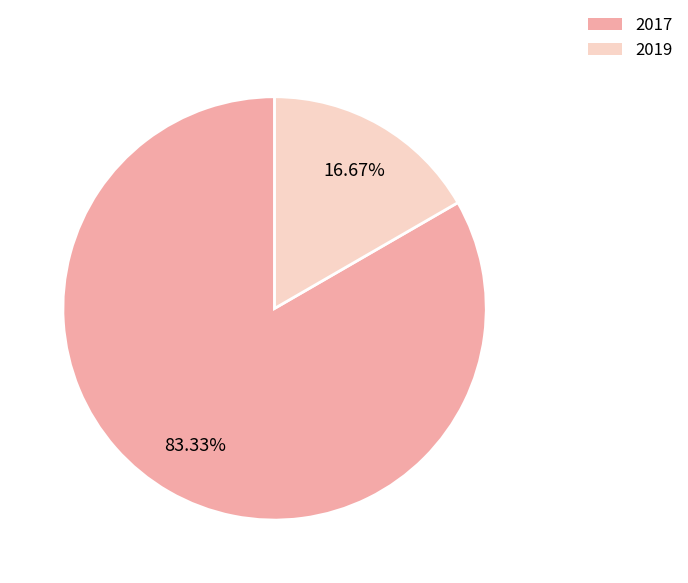

Combined, what portion of the pie is 2019 and 2017?

100.0%